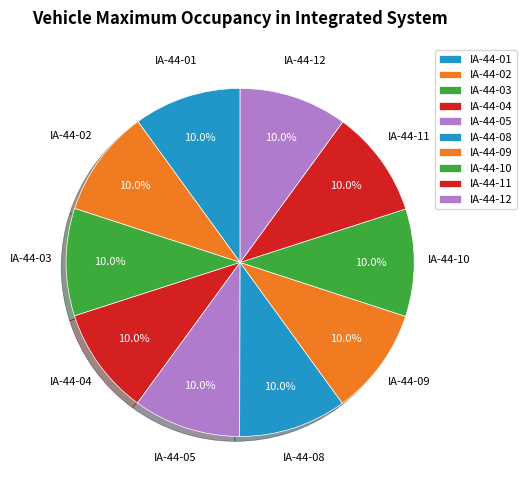

Approximately how many times larger is the value at IA-44-08 compared to IA-44-04?

1.0